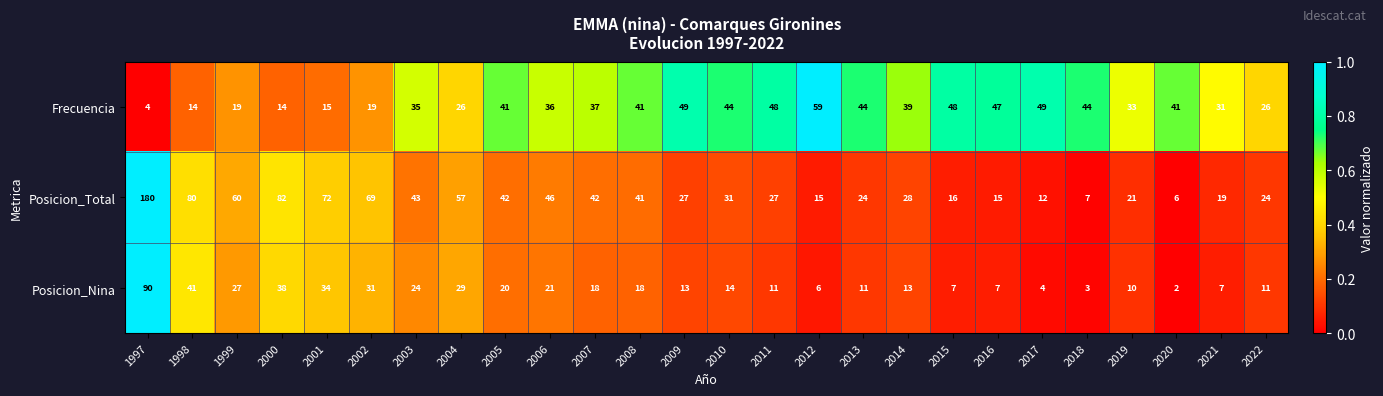

Which series has the largest total across all categories?

Posicion_Total